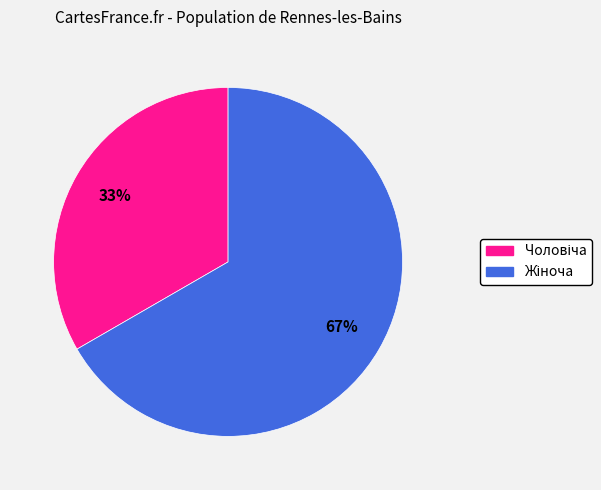

Does any single category account for the majority?

Yes